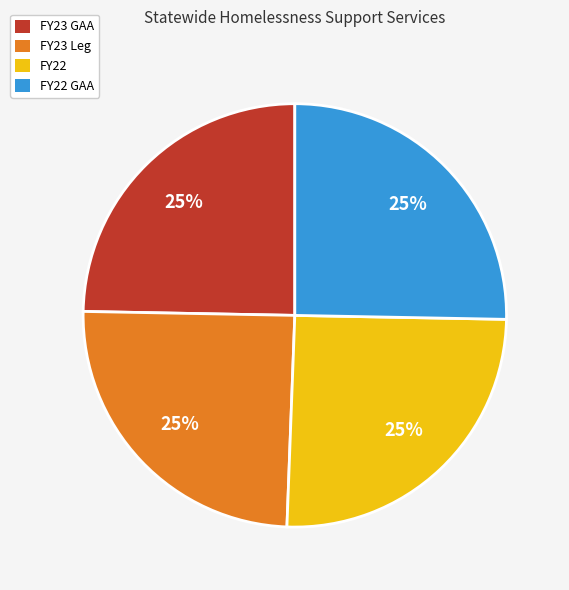

Is there any slice that represents more than half of the pie?

No